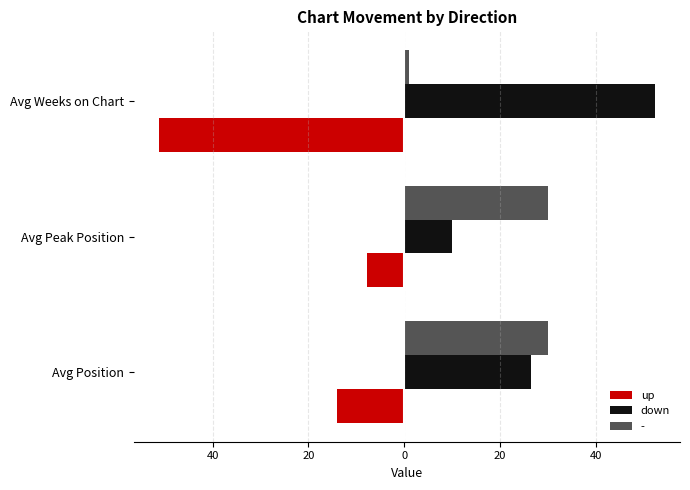

What are all the series names shown in the legend?

up, down, -